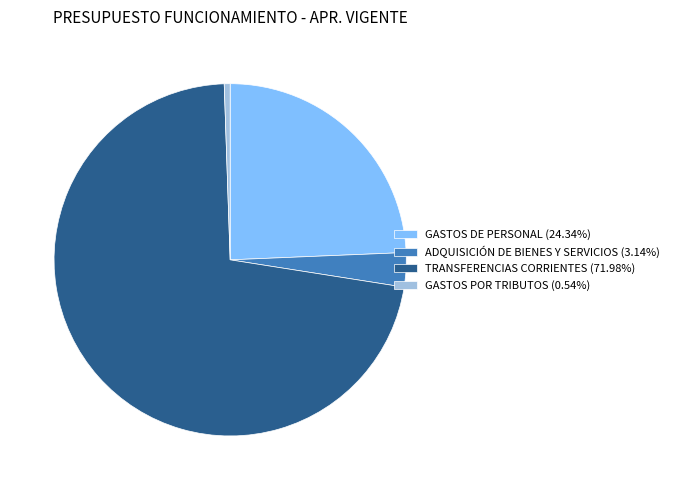

Approximately how many times larger is the value at GASTOS DE PERSONAL (24.34%) compared to ADQUISICIÓN DE BIENES Y SERVICIOS (3.14%)?

7.7